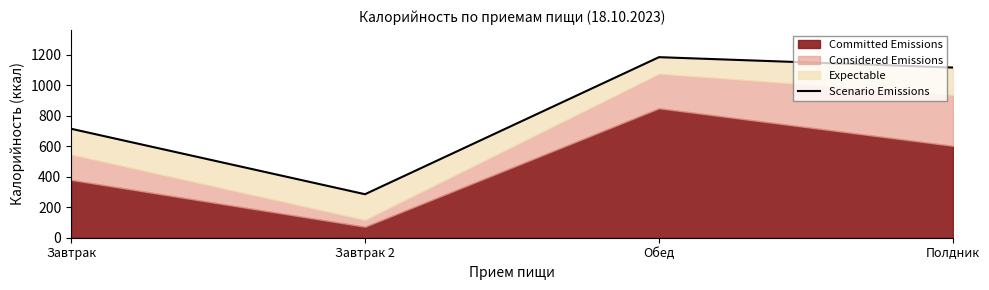

Reading left to right, extract all data points from this chart.

714	285	1183	1115